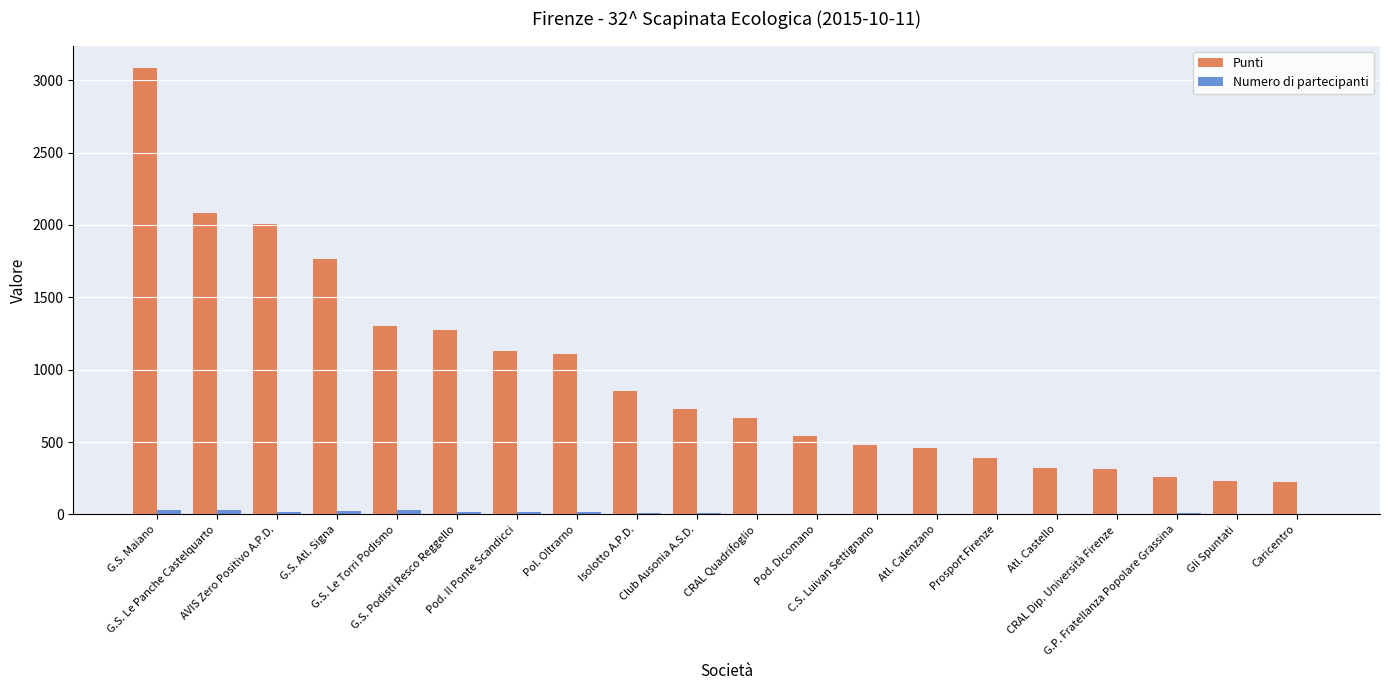

How many groups of bars are there?

20